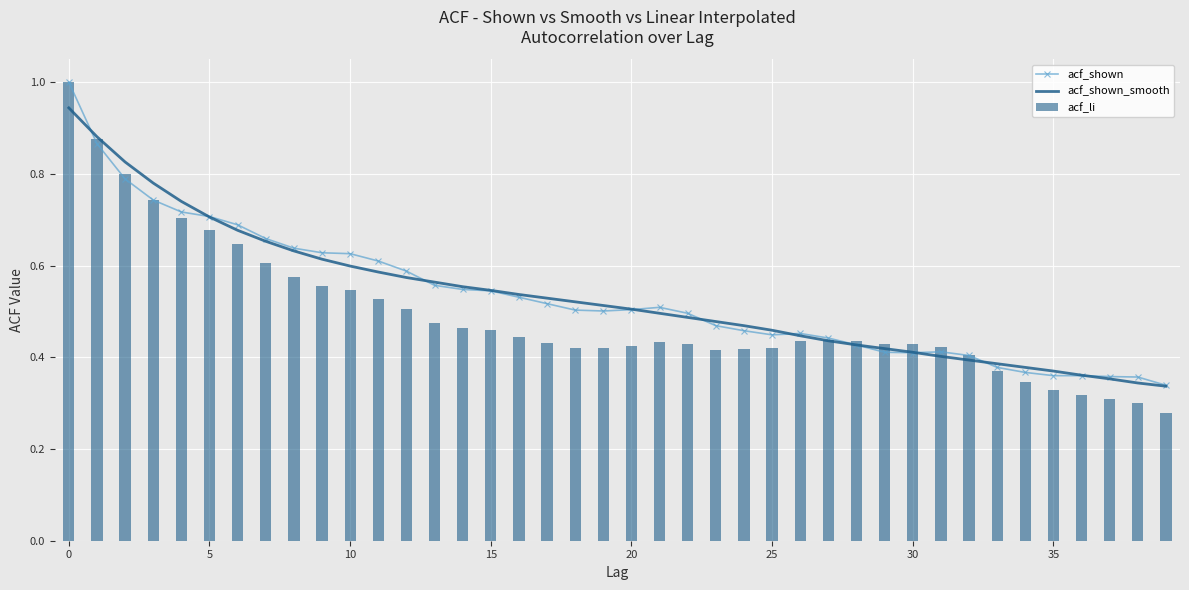

What is the sum of all acf_shown values?

21.3